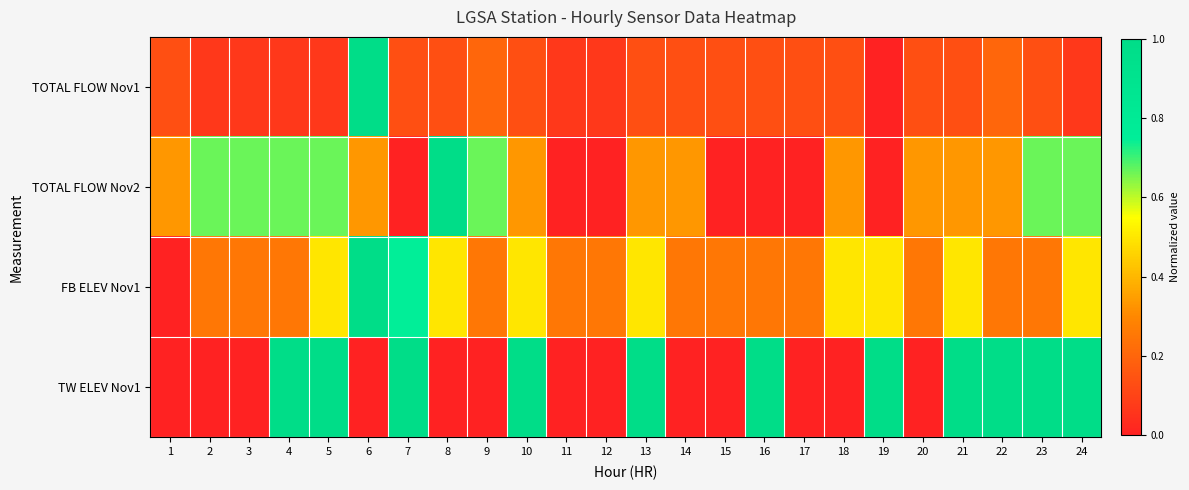

Reading left to right, what are all the values shown in this chart?

TOTAL FLOW Nov1: 1=0.1	2=0.1	3=0.1	4=0.1	5=0.1	6=1.0	7=0.1	8=0.1	9=0.2	10=0.1	11=0.1	12=0.1	13=0.1	14=0.1	15=0.1	16=0.1	17=0.1	18=0.1	19=0.0	20=0.1	21=0.1	22=0.2	23=0.1	24=0.1
TOTAL FLOW Nov2: 1=0.3	2=0.7	3=0.7	4=0.7	5=0.7	6=0.3	7=0.0	8=1.0	9=0.7	10=0.3	11=0.0	12=0.0	13=0.3	14=0.3	15=0.0	16=0.0	17=0.0	18=0.3	19=0.0	20=0.3	21=0.3	22=0.3	23=0.7	24=0.7
FB ELEV Nov1: 1=0.0	2=0.3	3=0.3	4=0.3	5=0.5	6=1.0	7=0.7	8=0.5	9=0.3	10=0.5	11=0.3	12=0.3	13=0.5	14=0.3	15=0.3	16=0.3	17=0.3	18=0.5	19=0.5	20=0.3	21=0.5	22=0.3	23=0.3	24=0.5
TW ELEV Nov1: 1=0.0	2=0.0	3=0.0	4=1.0	5=1.0	6=0.0	7=1.0	8=0.0	9=0.0	10=1.0	11=0.0	12=0.0	13=1.0	14=0.0	15=0.0	16=1.0	17=0.0	18=0.0	19=1.0	20=0.0	21=1.0	22=1.0	23=1.0	24=1.0